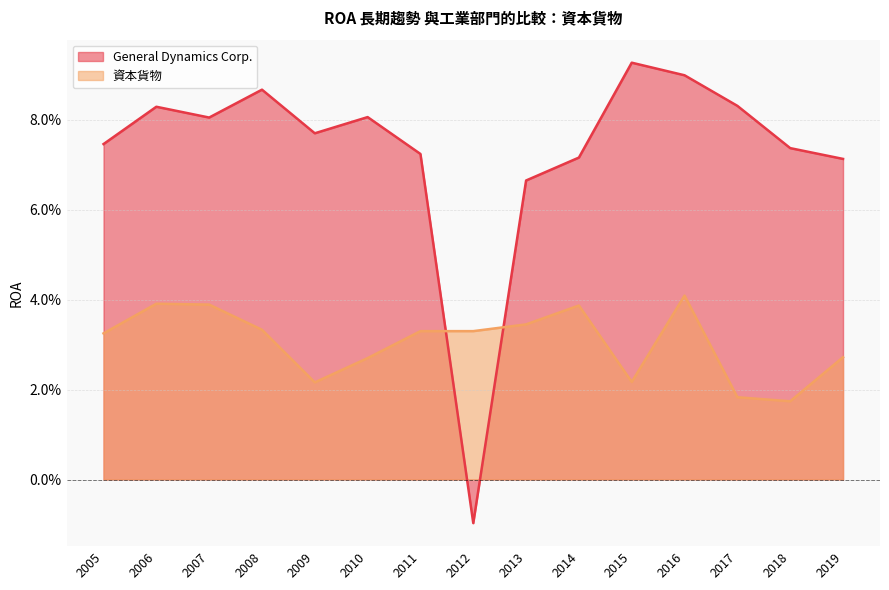

Rank the categories by General Dynamics Corp. value from lowest to highest.

2012, 2013, 2019, 2014, 2011, 2018, 2005, 2009, 2007, 2010, 2006, 2017, 2008, 2016, 2015